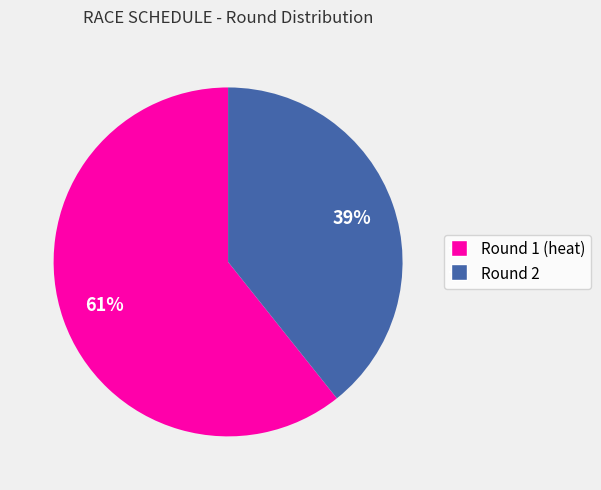

To the nearest percent, what is the average slice percentage?

50%